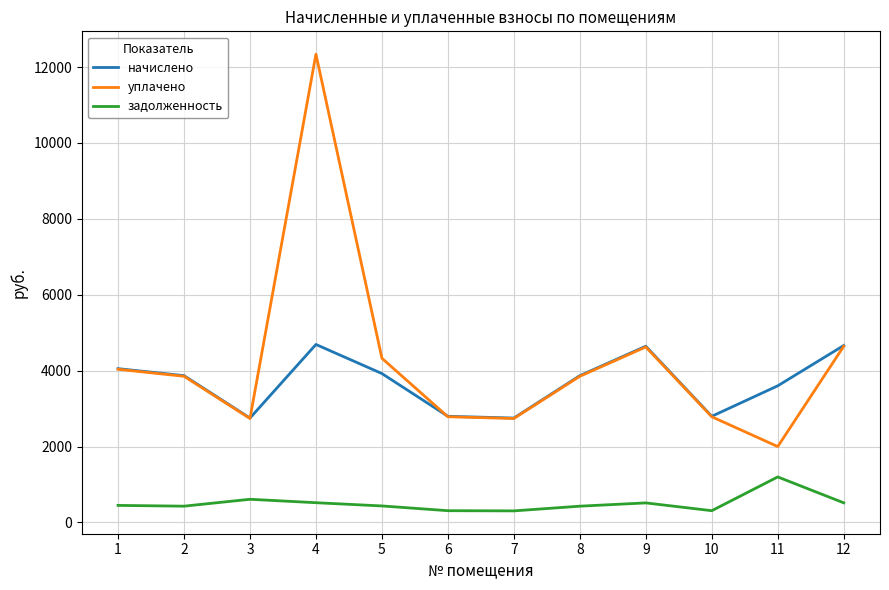

What is the sum of all уплачено values?

50731.6